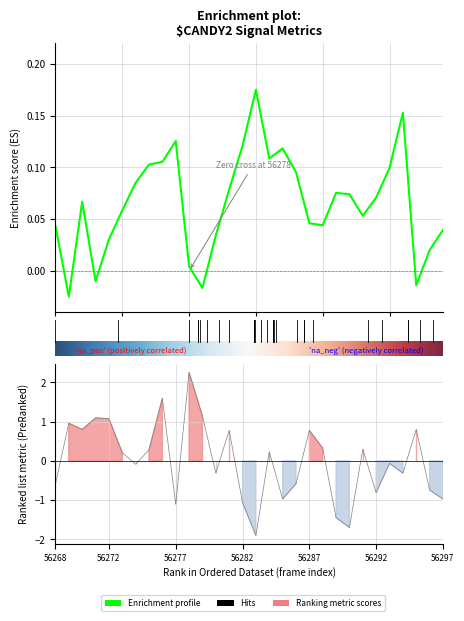

True or false: col_519 has more than 1 interior local peaks.

True